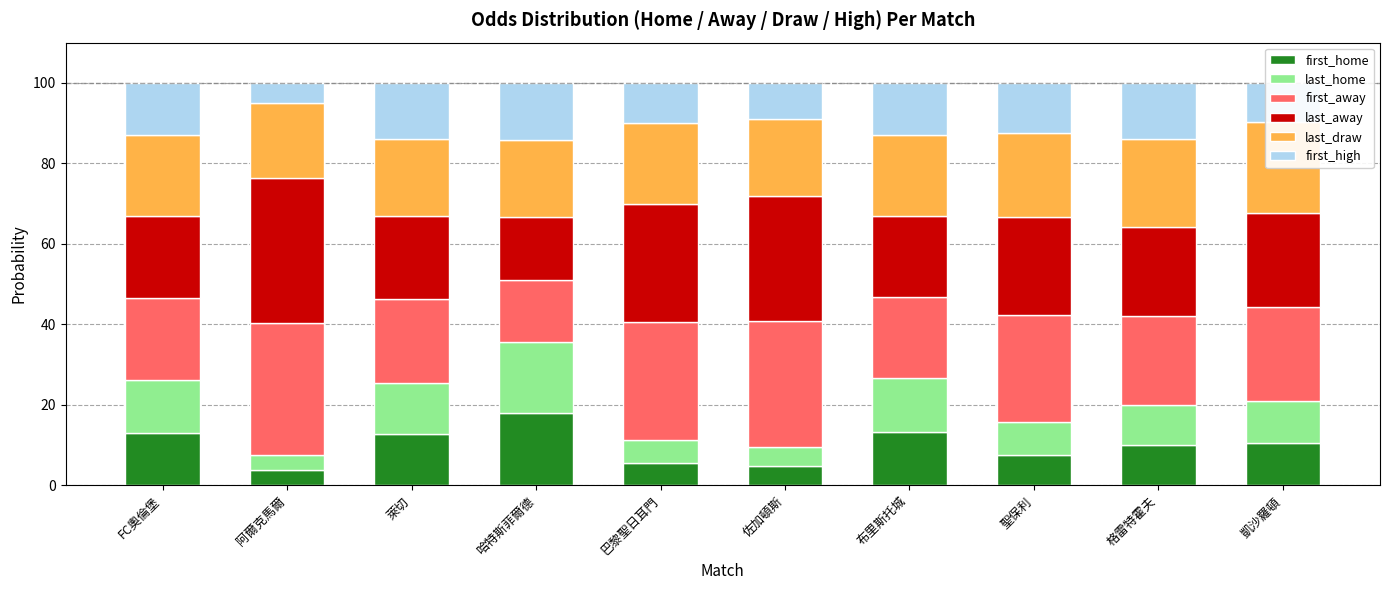

The last_home series shows 18.4 at 萊切. True or false?

False